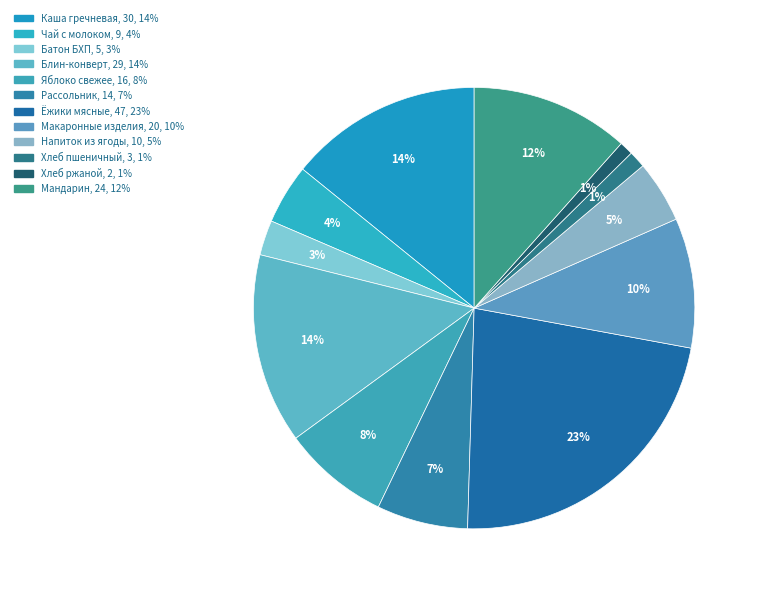

To the nearest percent, what is the average slice percentage?

8%